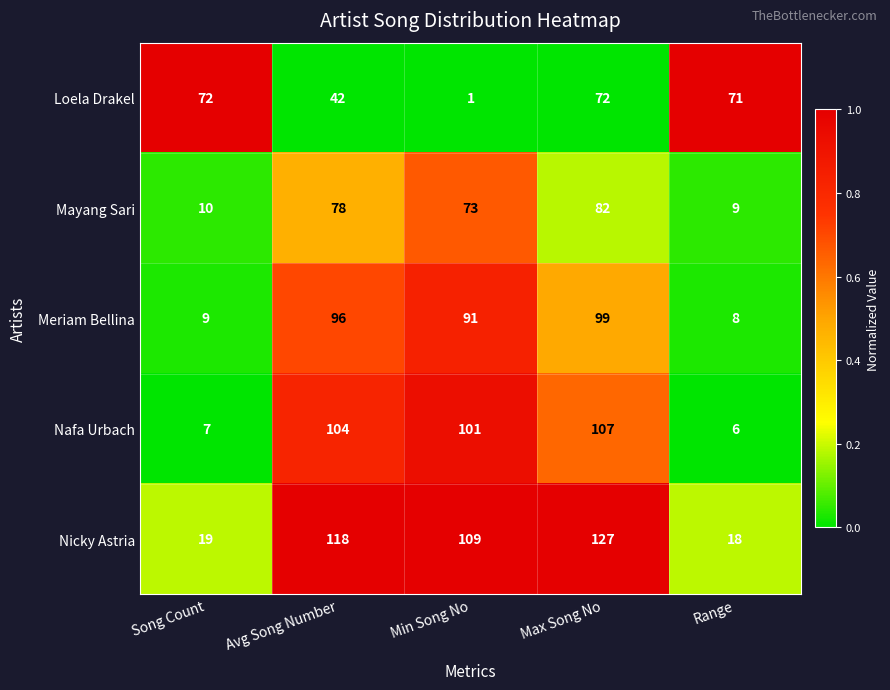

What is the spread (max minus min) of values at Avg Song Number?

76